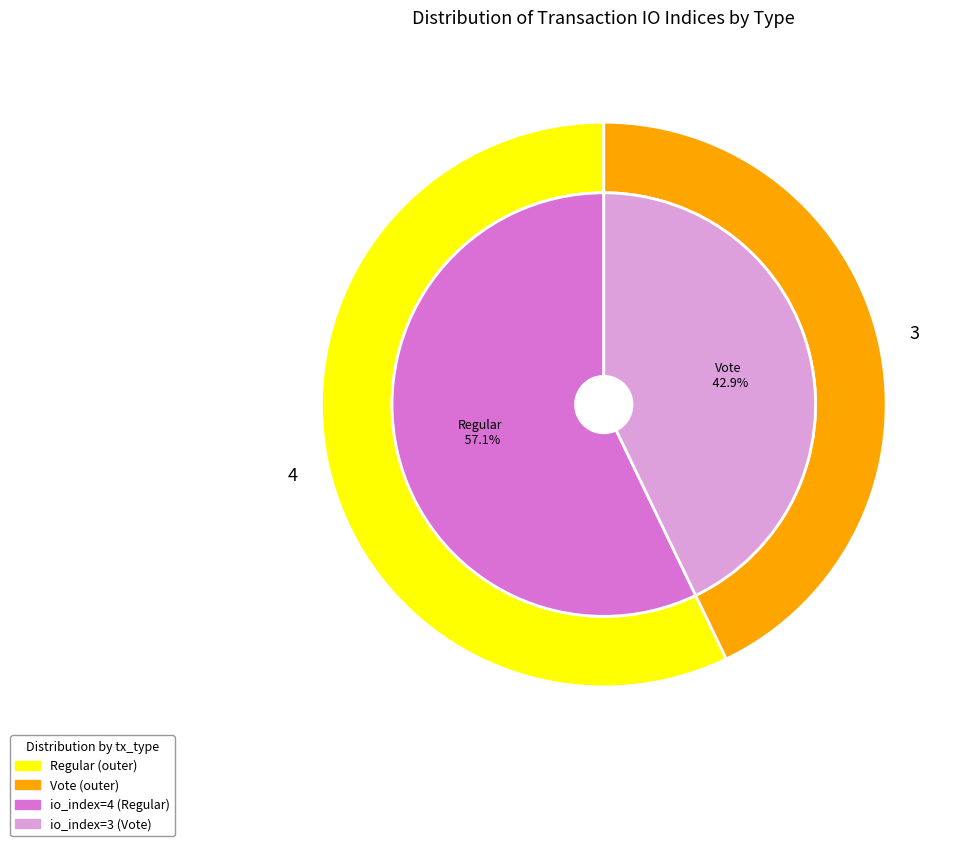

Rank the categories by value from highest to lowest.

Regular, Vote